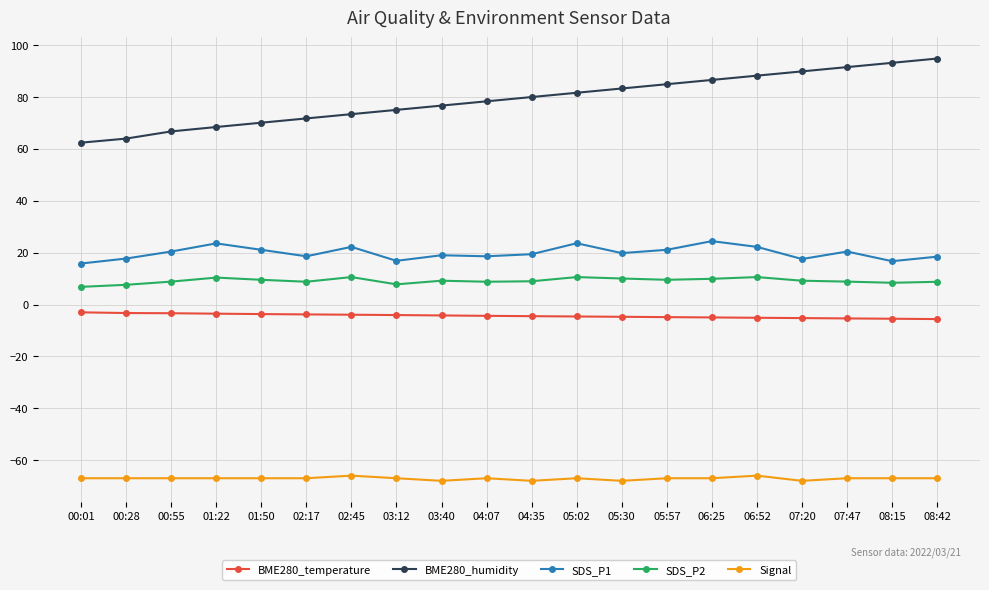

At 08:42, list the series in order from smallest to largest.

Signal, BME280_temperature, SDS_P2, SDS_P1, BME280_humidity